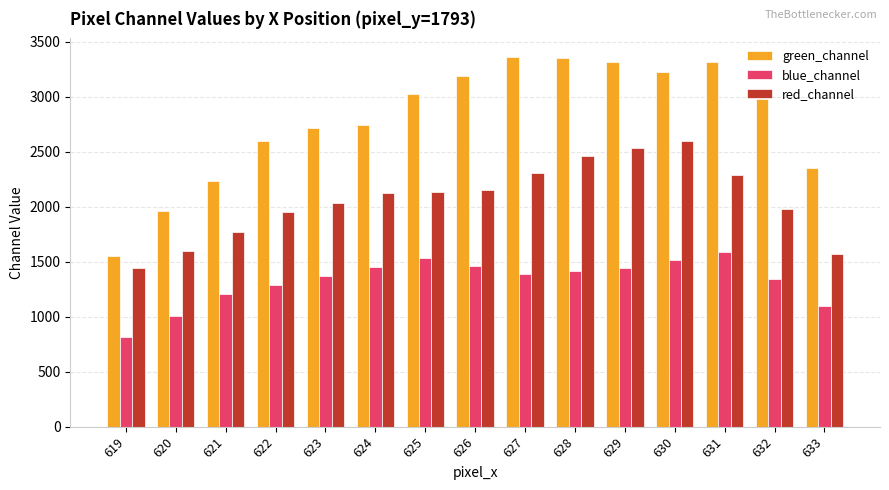

At 623, list the series in order from smallest to largest.

blue_channel, red_channel, green_channel